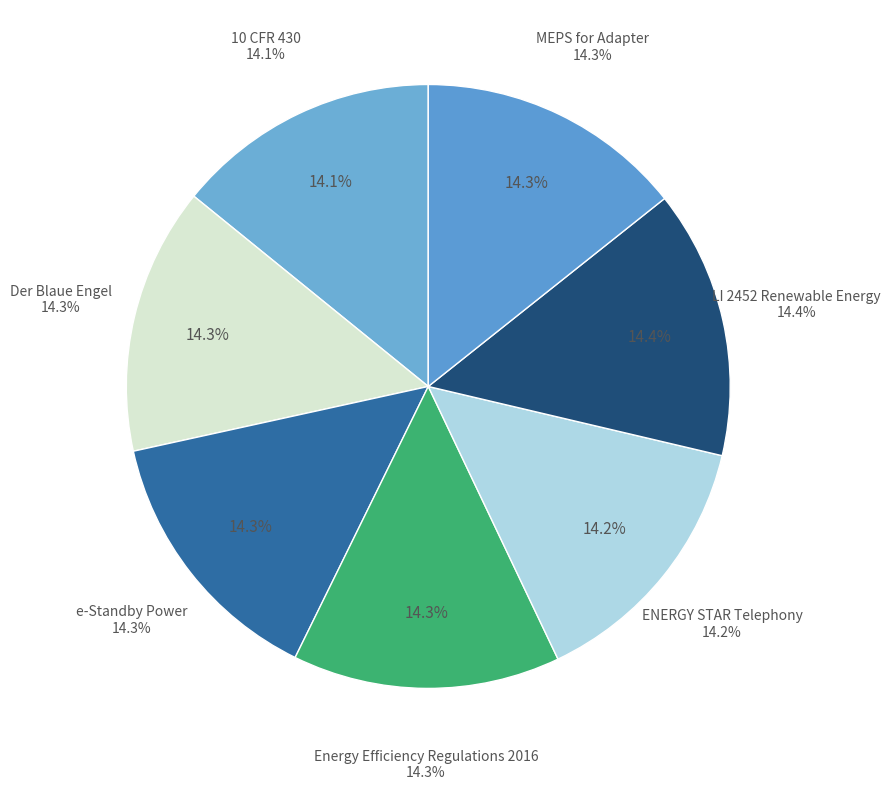

Is there any slice that represents more than half of the pie?

No